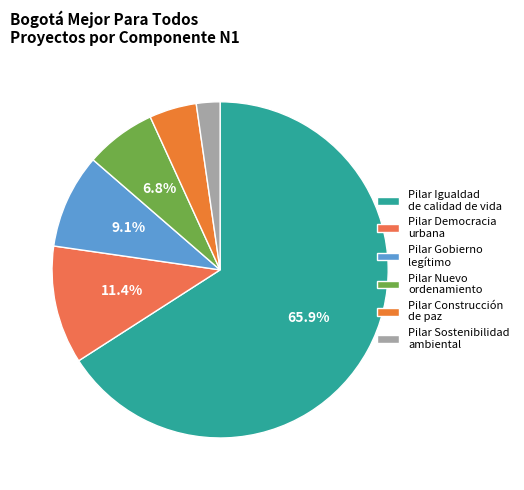

How many segments does this pie chart have?

6